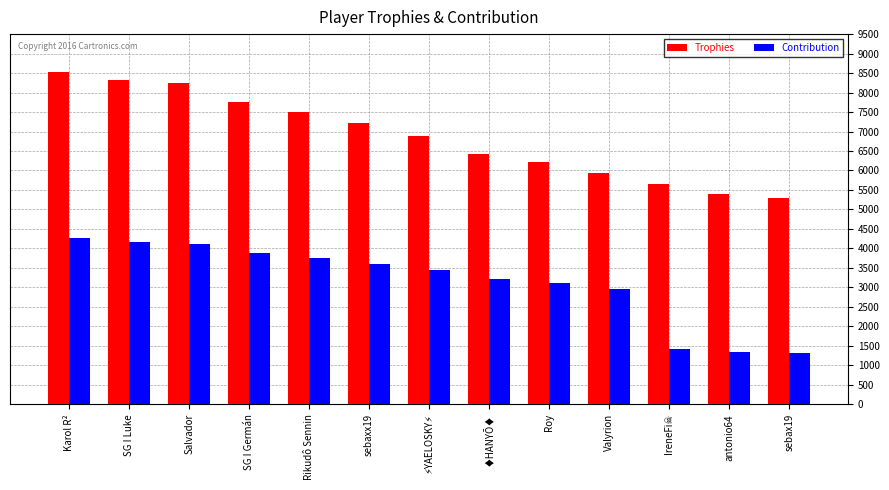

At which category is the sum across all series the highest?

Karol R²